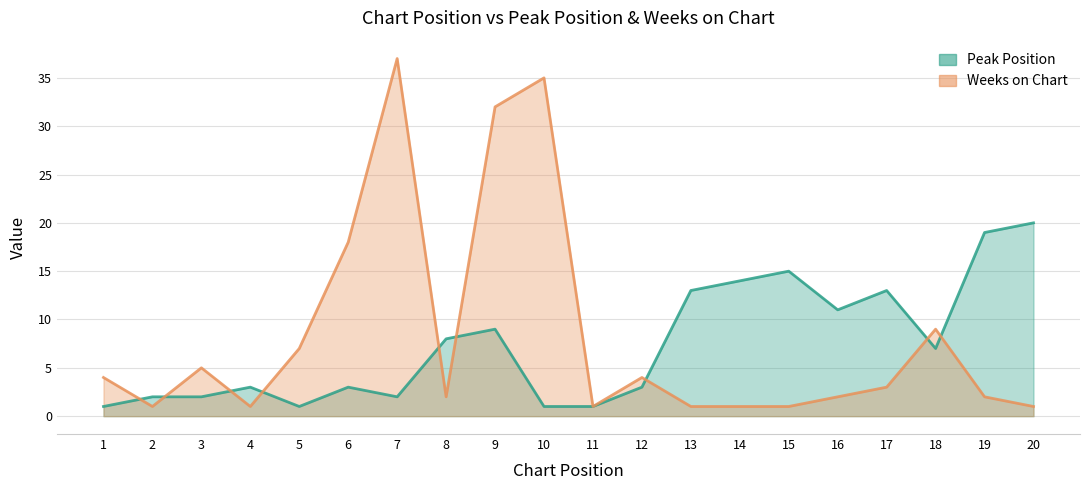

Rank the series by their maximum value, from lowest to highest.

Peak Position, Weeks on Chart